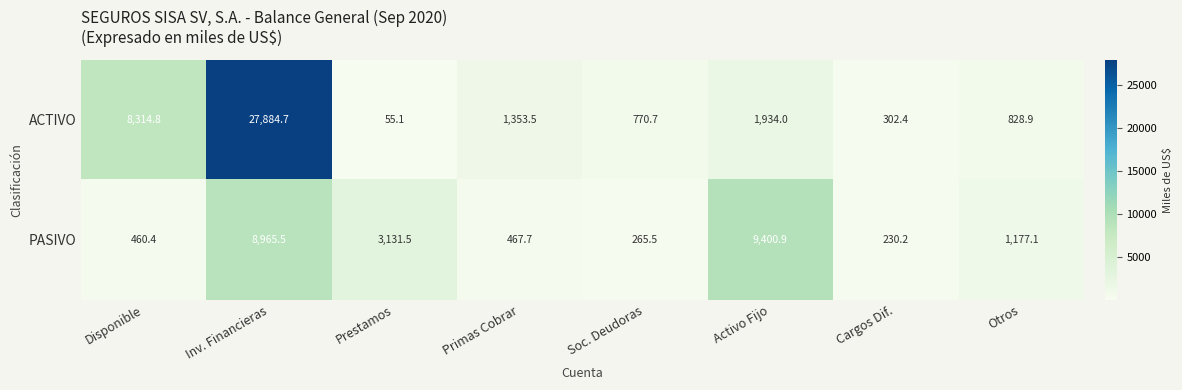

Reading right to left, transcribe all the data shown in this chart.

ACTIVO: 828.9	302.4	1934.0	770.7	1353.5	55.1	27884.7	8314.8
PASIVO: 1177.1	230.2	9400.9	265.5	467.7	3131.5	8965.5	460.4